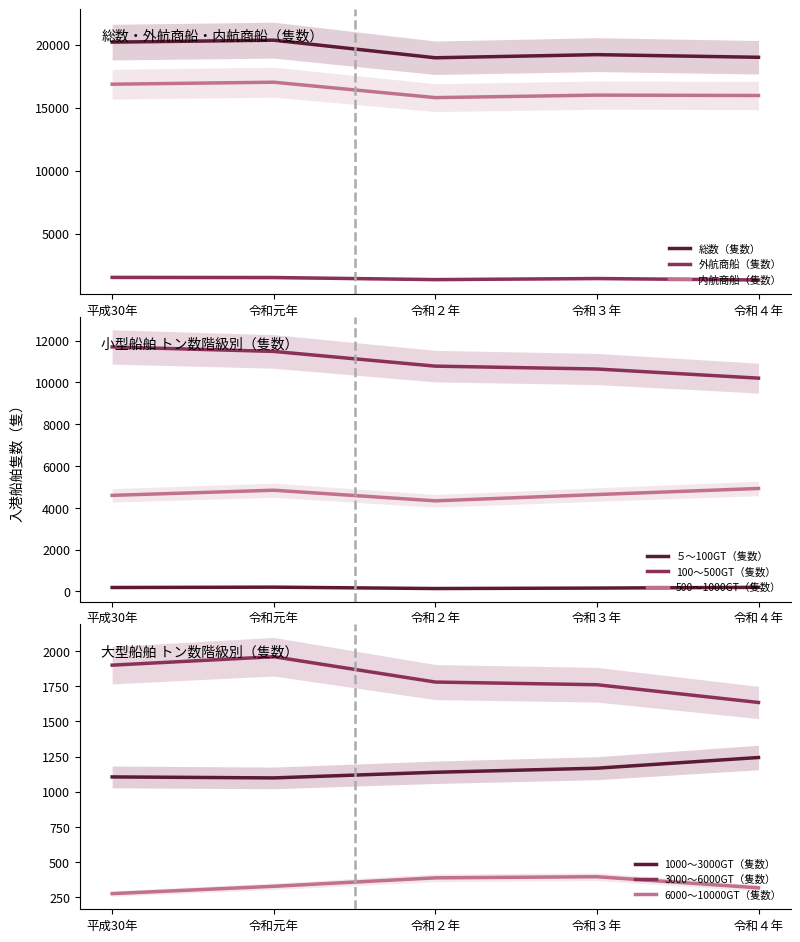

In 内航商船（隻数）, how many points are lower than both neighbors (excluding endpoints)?

1